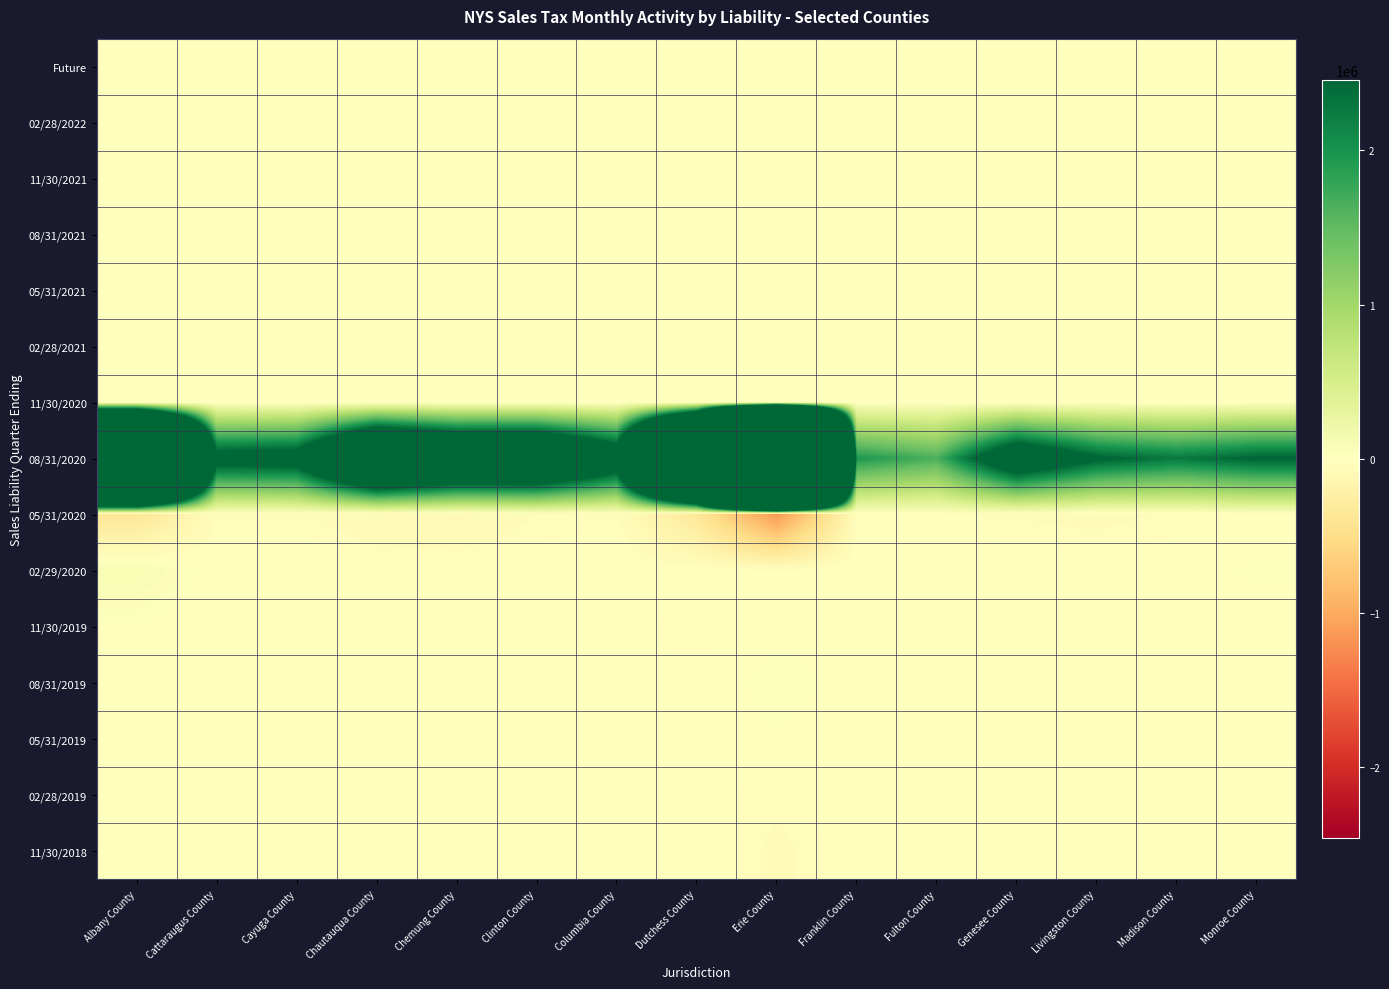

Between Cayuga County and Fulton County, which is larger?

Cayuga County